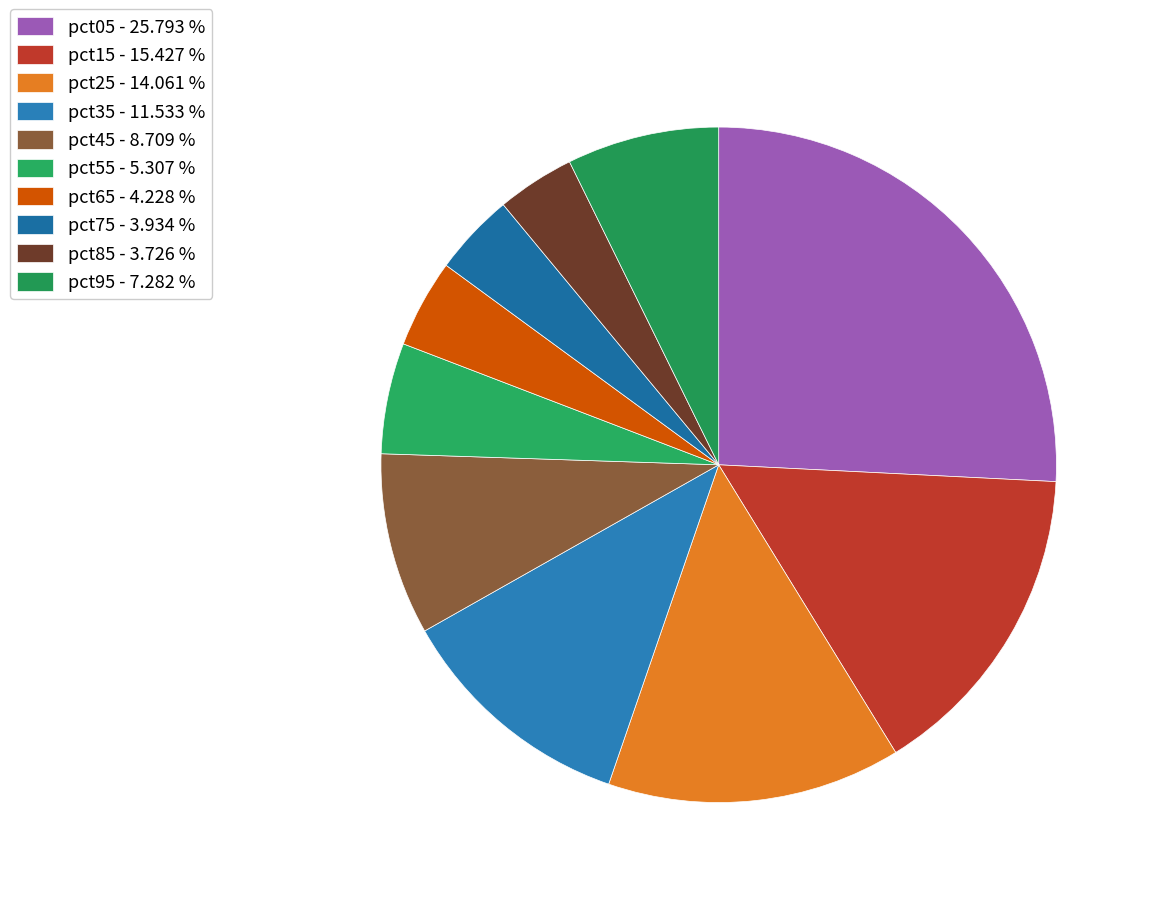

Is there a majority slice in this chart?

No